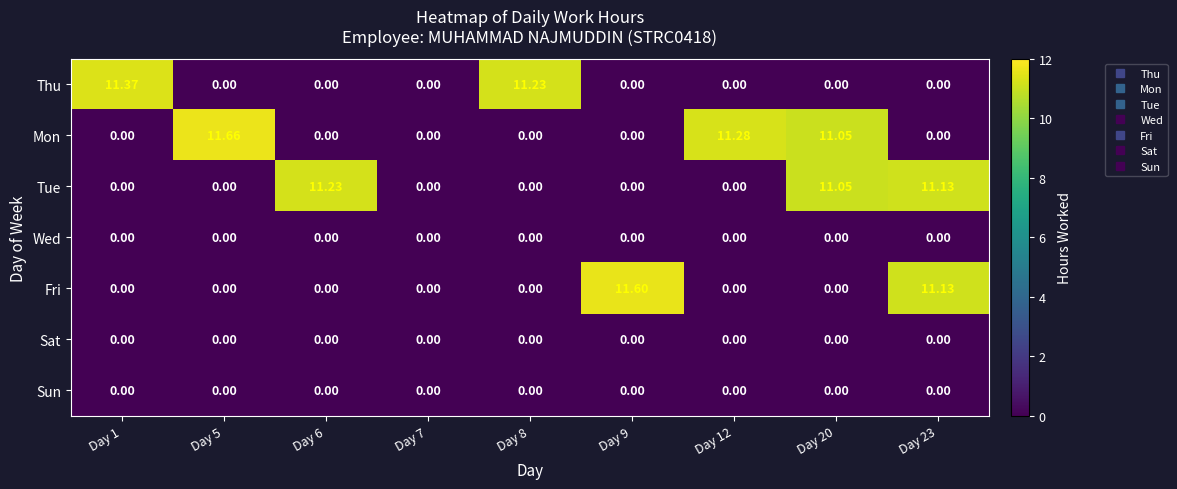

How many data points does each series have?

9